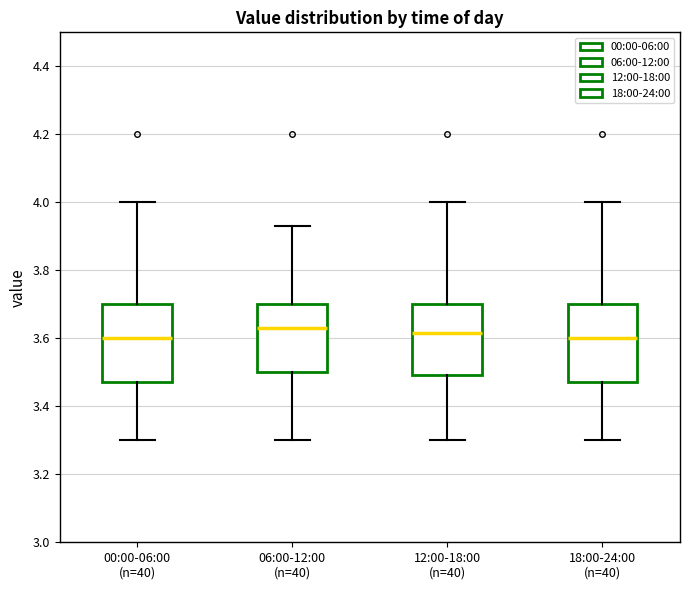

Reading left to right, read every box against the y-axis: the position of its median line, the range the box covers, and the ends of its whiskers. The values are not printed on the chart, so give them approximately, as read against the axis.

00:00-06:00 (n=40): median 3.60, box 3.48 to 3.70, whiskers 3.30 to 4.00
06:00-12:00 (n=40): median 3.64, box 3.50 to 3.70, whiskers 3.30 to 3.94
12:00-18:00 (n=40): median 3.62, box 3.50 to 3.70, whiskers 3.30 to 4.00
18:00-24:00 (n=40): median 3.60, box 3.48 to 3.70, whiskers 3.30 to 4.00